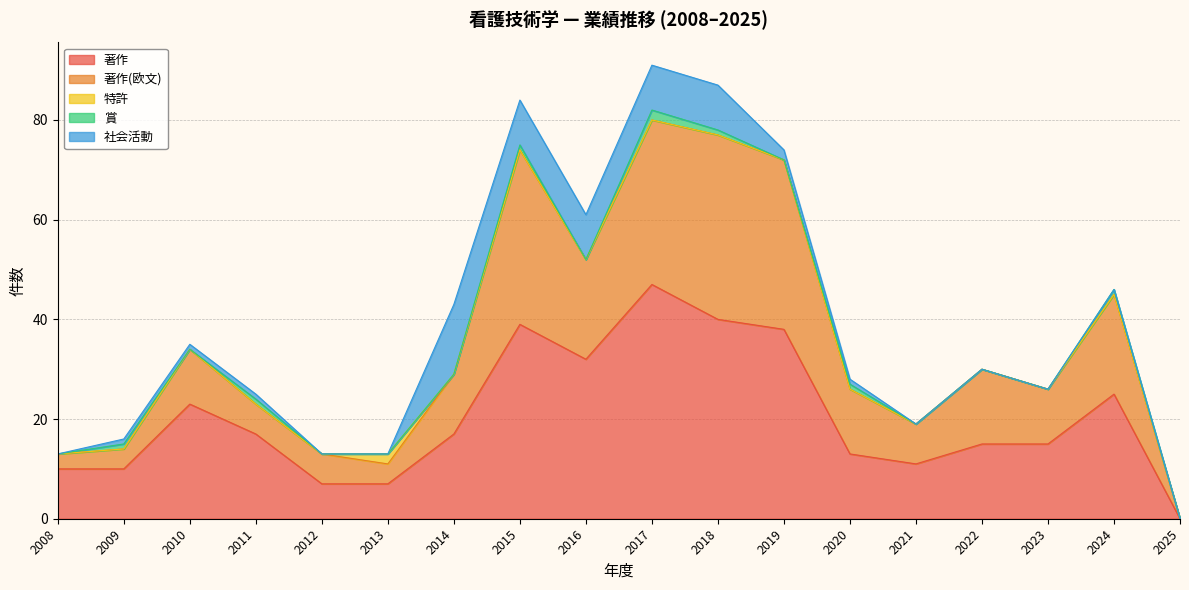

Rank the series by their maximum value, from lowest to highest.

特許, 賞, 社会活動, 著作(欧文), 著作